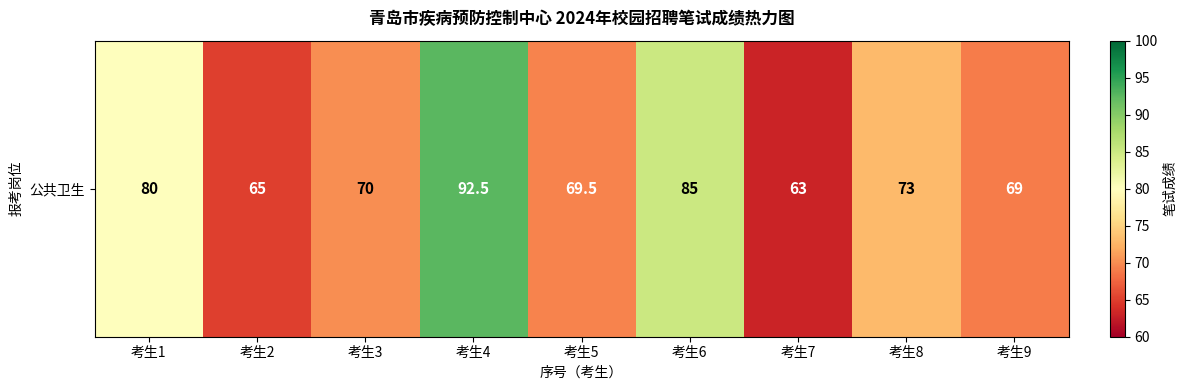

Is it true that the value at 考生9 is 106.9?

False